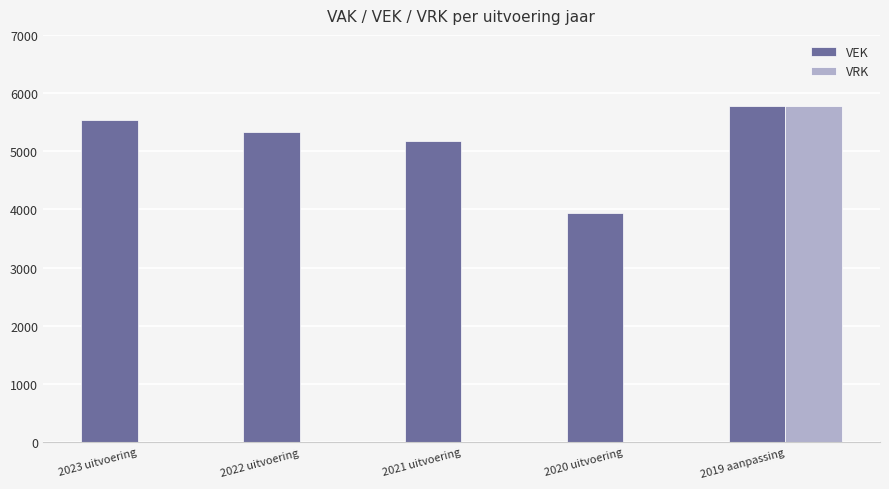

Is the value of VEK at 2022 uitvoering greater than the value of VRK at 2021 uitvoering?

Yes